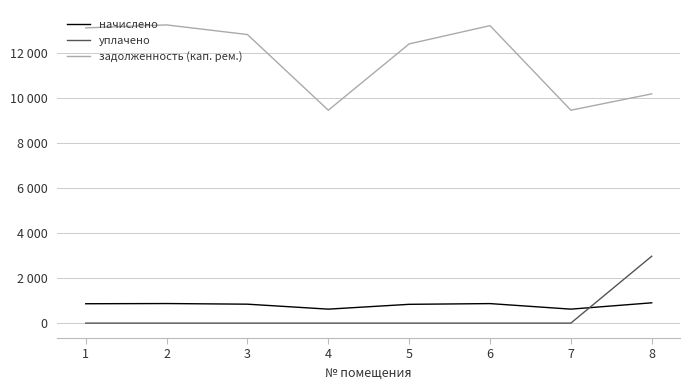

What is the maximum value shown in the chart?

13230.2